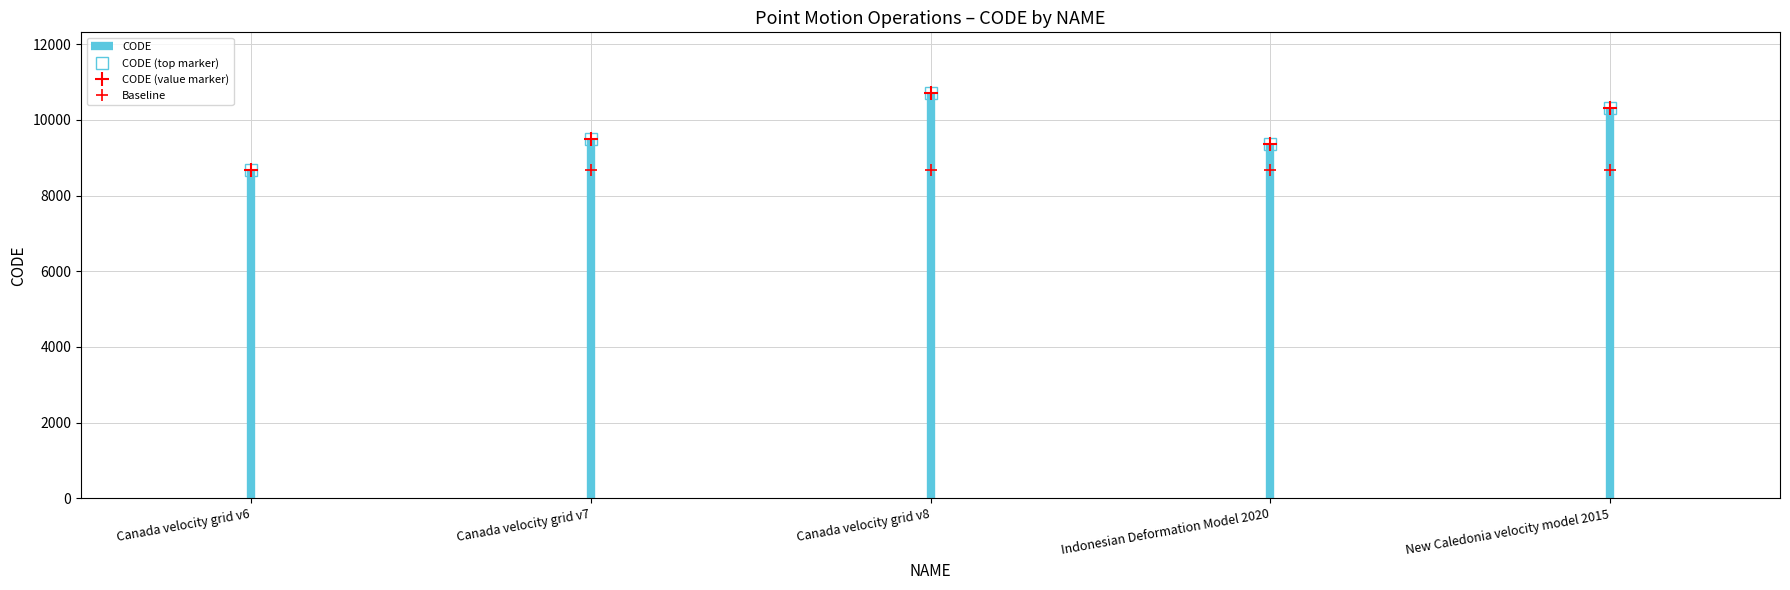

Read the CODE (top marker) value at Indonesian Deformation Model 2020, to the nearest 50.

9400